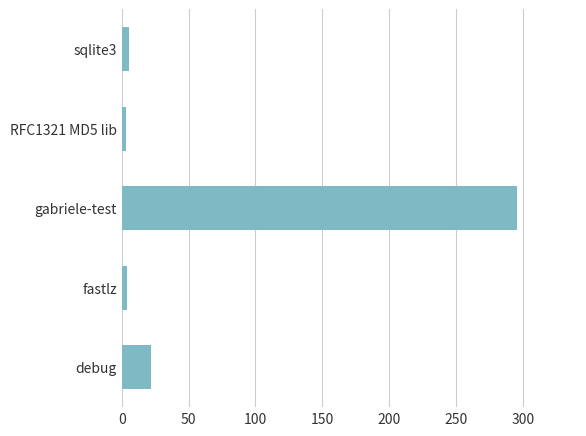

Which label corresponds to the largest value in the chart?

gabriele-test